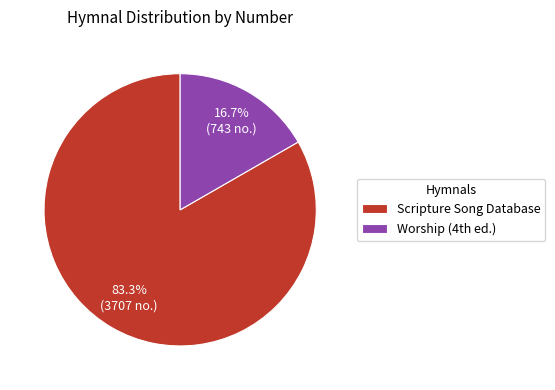

Count the number of slices in the pie.

2